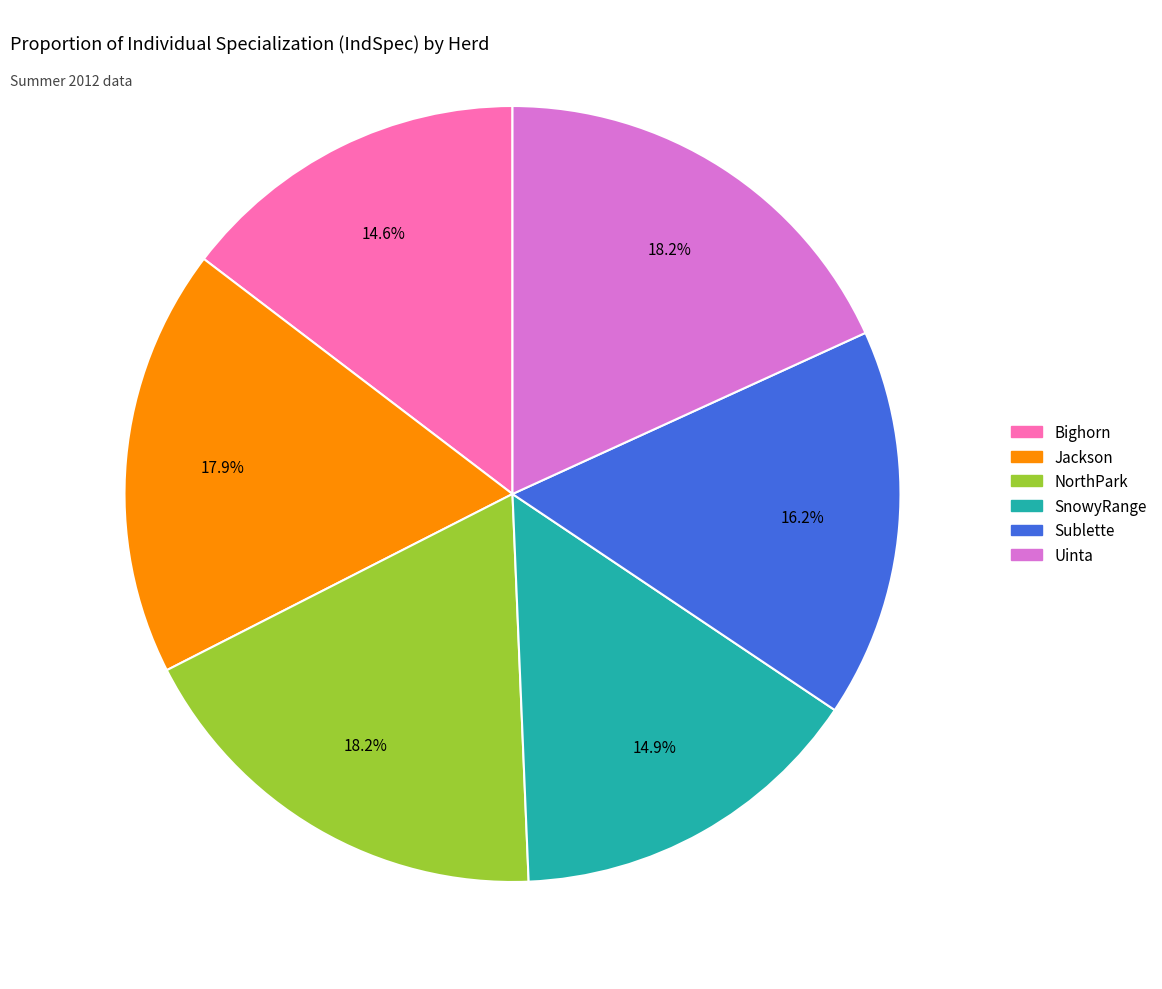

Is there a majority slice in this chart?

No